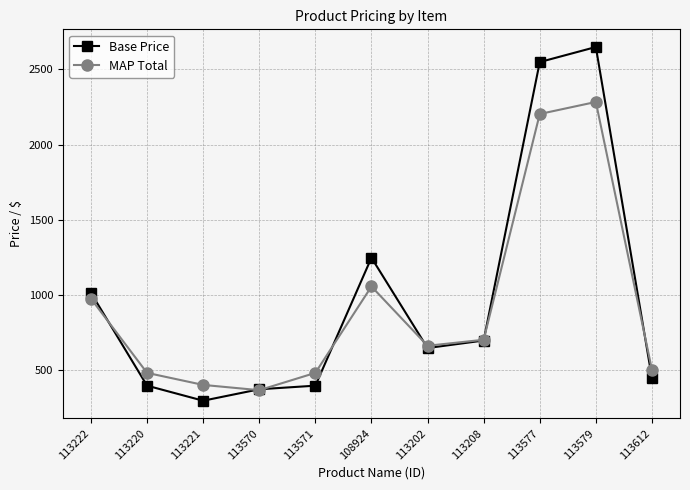

List the series in order of their peak value, lowest first.

MAP Total, Base Price